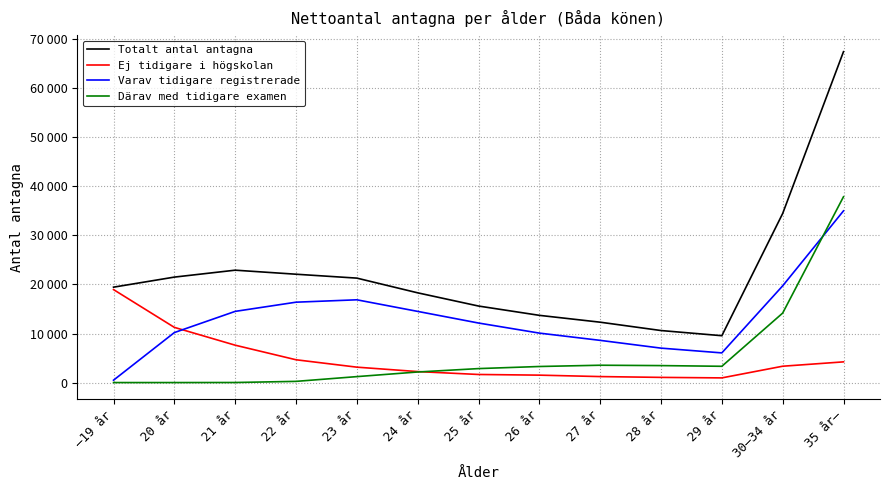

Is this an area chart (filled region under the line)?

No